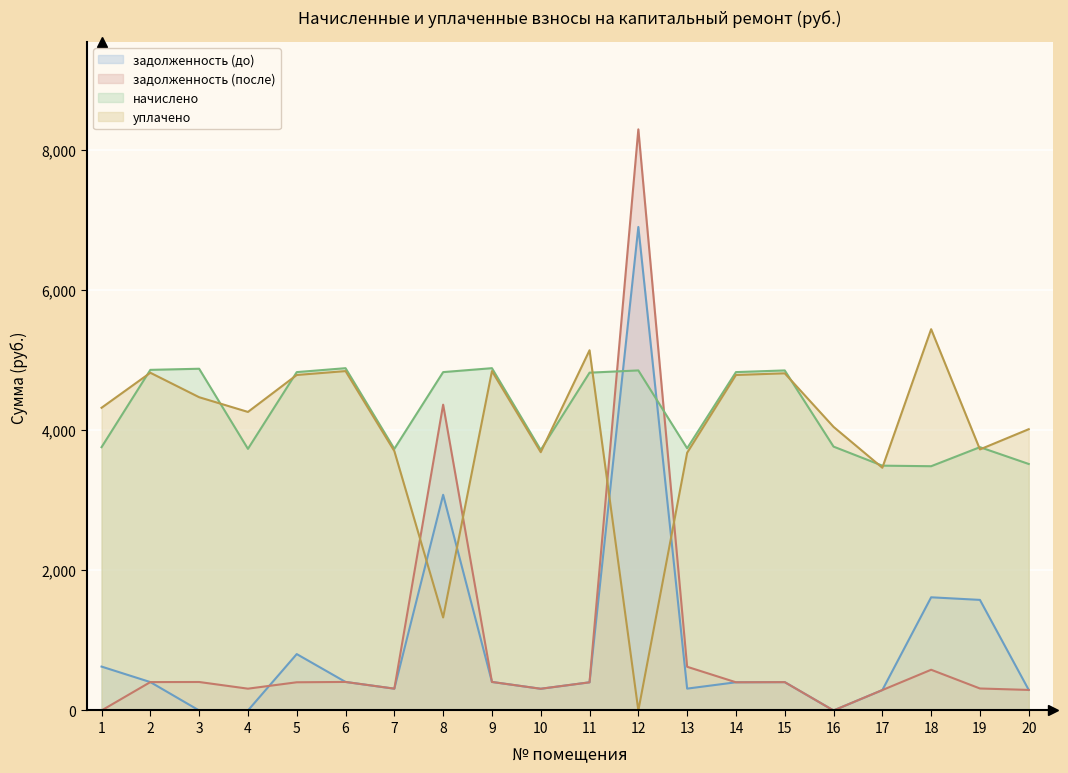

List the labels in order of задолженность (до) value, smallest first.

3, 4, 16, 17, 20, 10, 7, 13, 11, 14, 15, 2, 6, 9, 1, 5, 19, 18, 8, 12